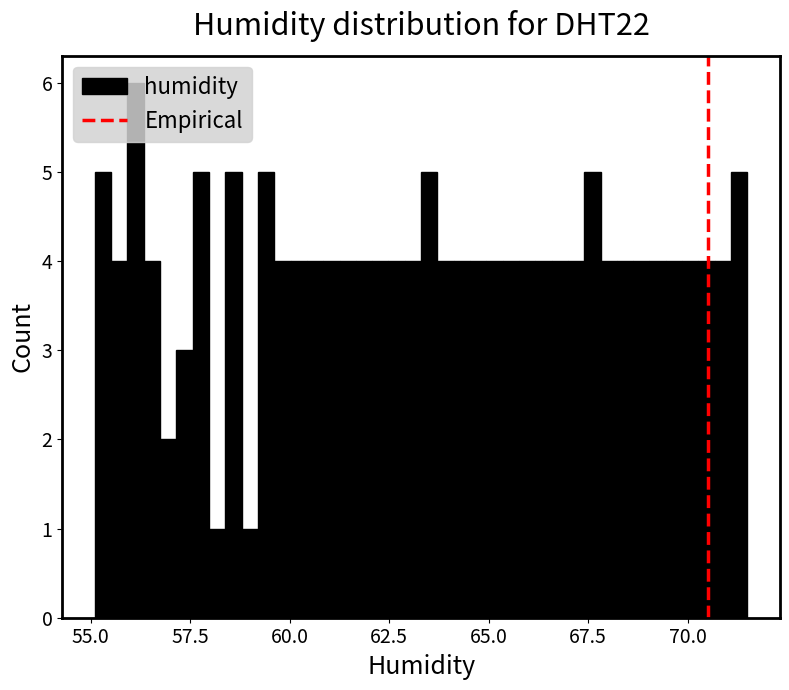

Around what value on the x-axis is the tallest bar? Give the approximate position of its centre, as read against the axis.

56.0